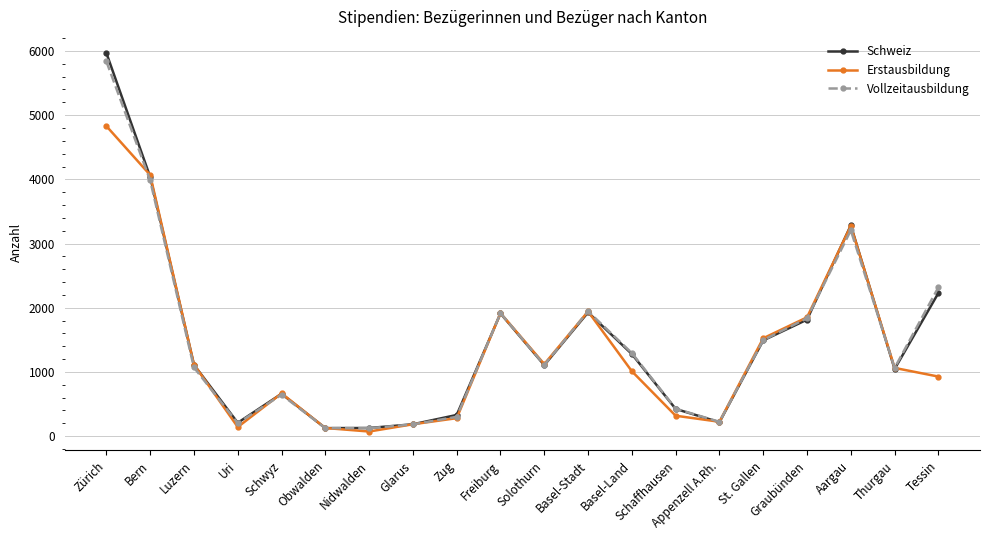

What is the label of the 18th point from the right?

Luzern